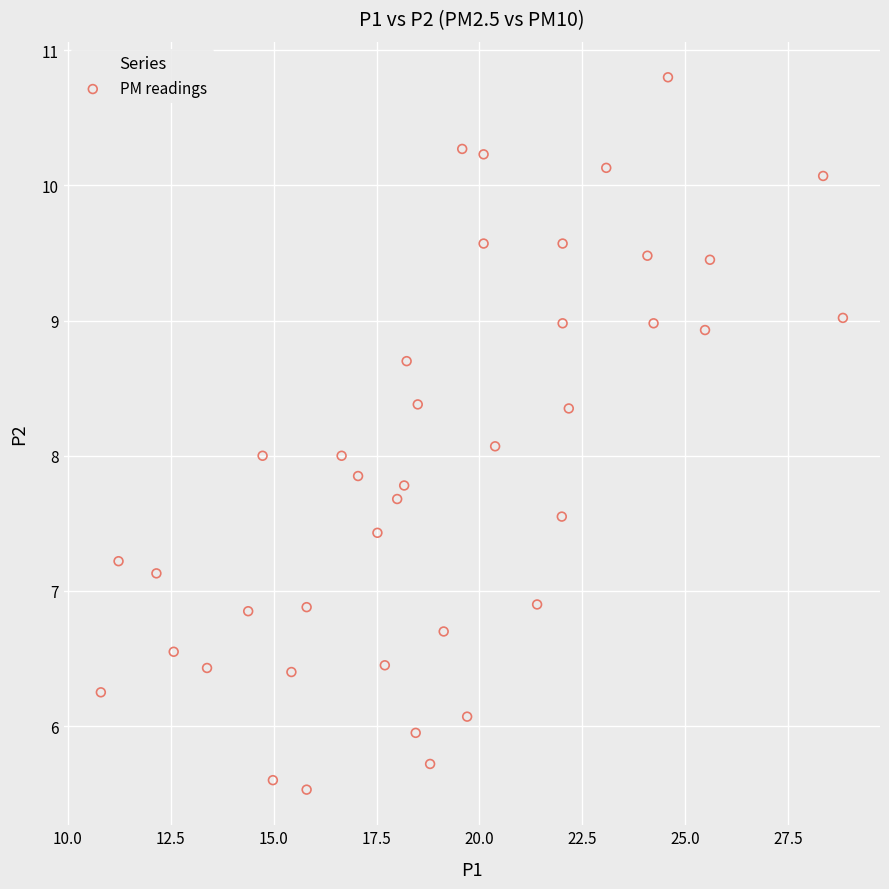

What is the range of Y values (max minus min)?

5.3